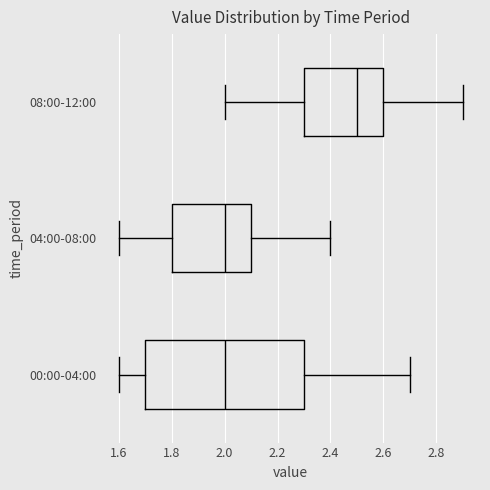

Reading bottom to top, transcribe this box plot: for each box, give where its median line is, the range the box spans, and where its two whiskers end, as read against the x-axis. The values are not printed on the chart, so give them approximately, as read against the axis.

00:00-04:00: median 2.0, box 1.7 to 2.3, whiskers 1.6 to 2.7
04:00-08:00: median 2.0, box 1.8 to 2.1, whiskers 1.6 to 2.4
08:00-12:00: median 2.5, box 2.3 to 2.6, whiskers 2.0 to 2.9